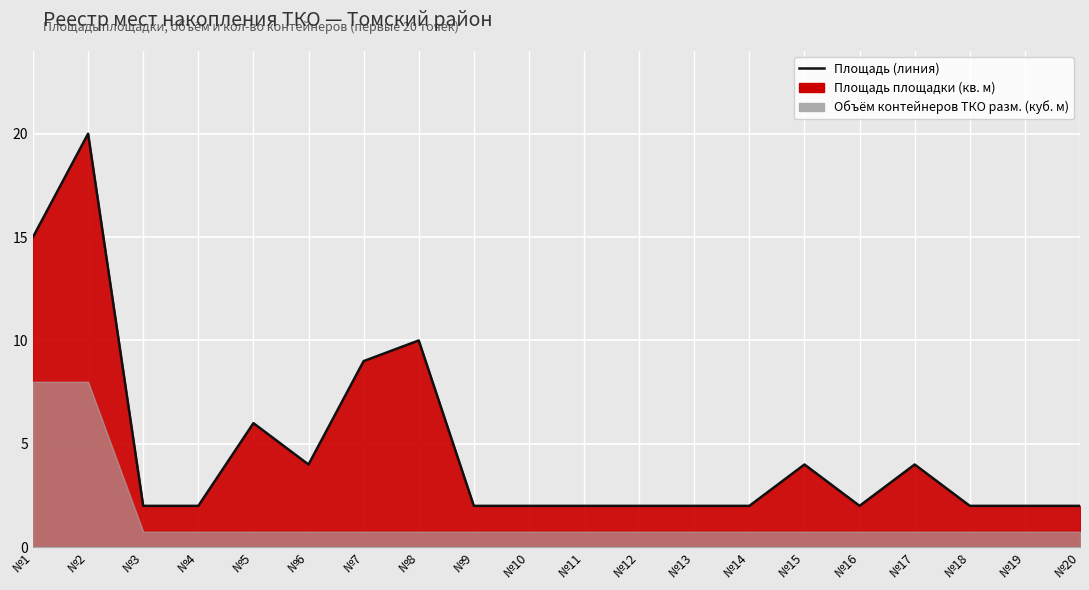

How many lines are shown in the chart?

1